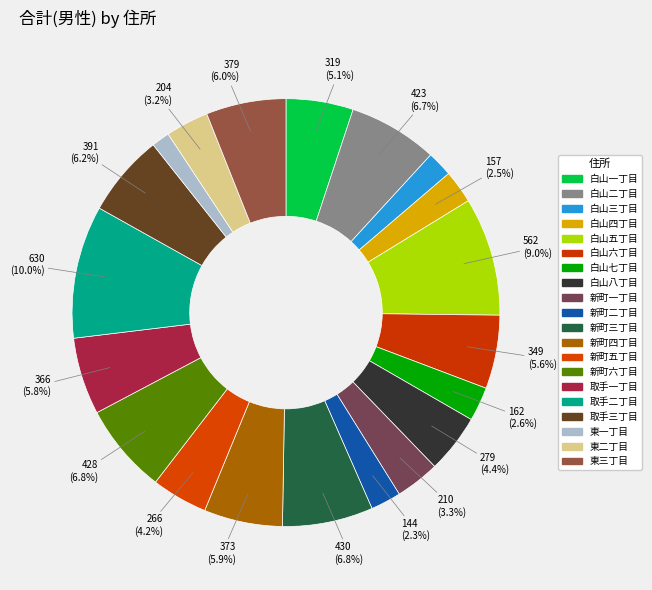

Which category has the biggest portion of the pie?

取手二丁目